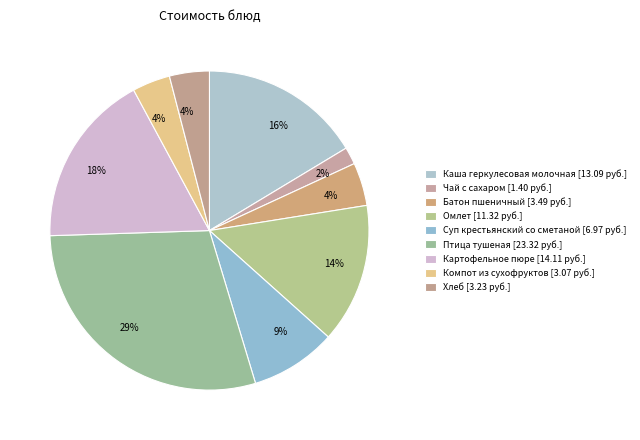

What is the smallest slice in the pie chart?

Чай с сахаром